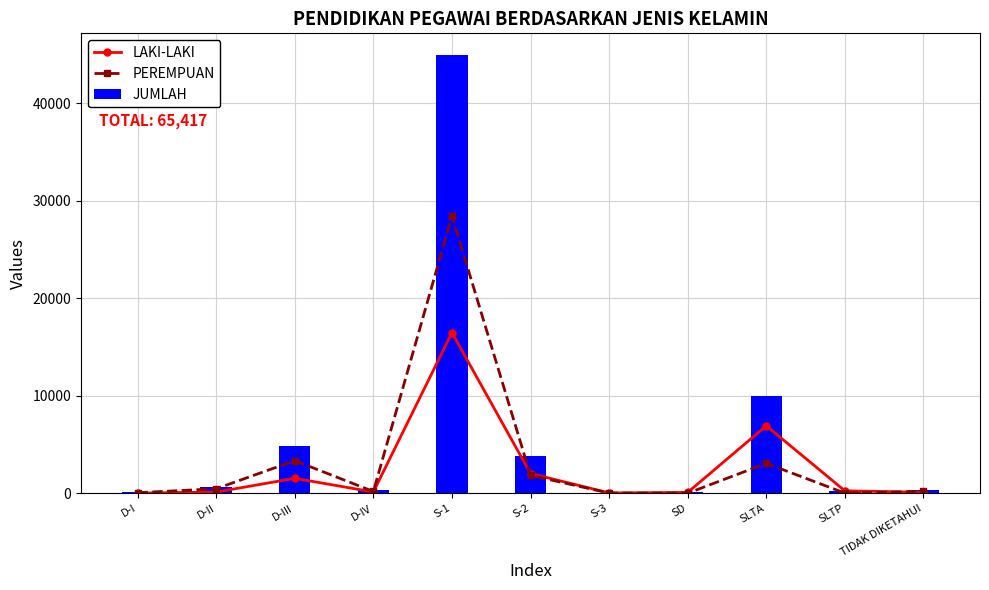

Are the bars grouped side by side (vs. stacked)?

Yes